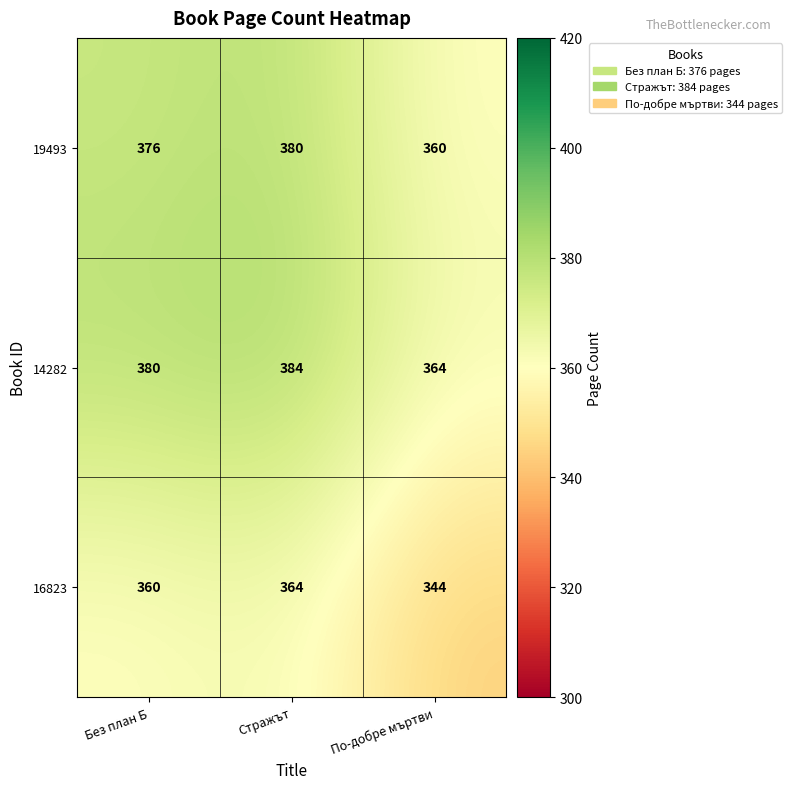

True or false: 19493 has a value of 587 at По-добре мъртви.

False